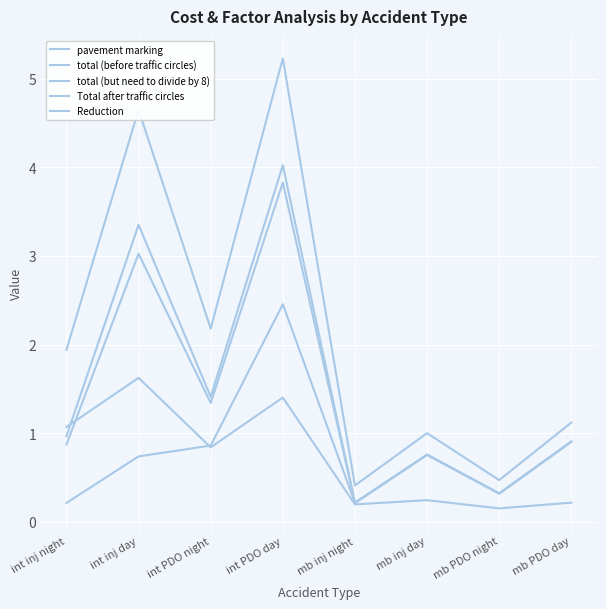

What is the difference between the maximum and minimum values in the total (before traffic circles) series?

3.8